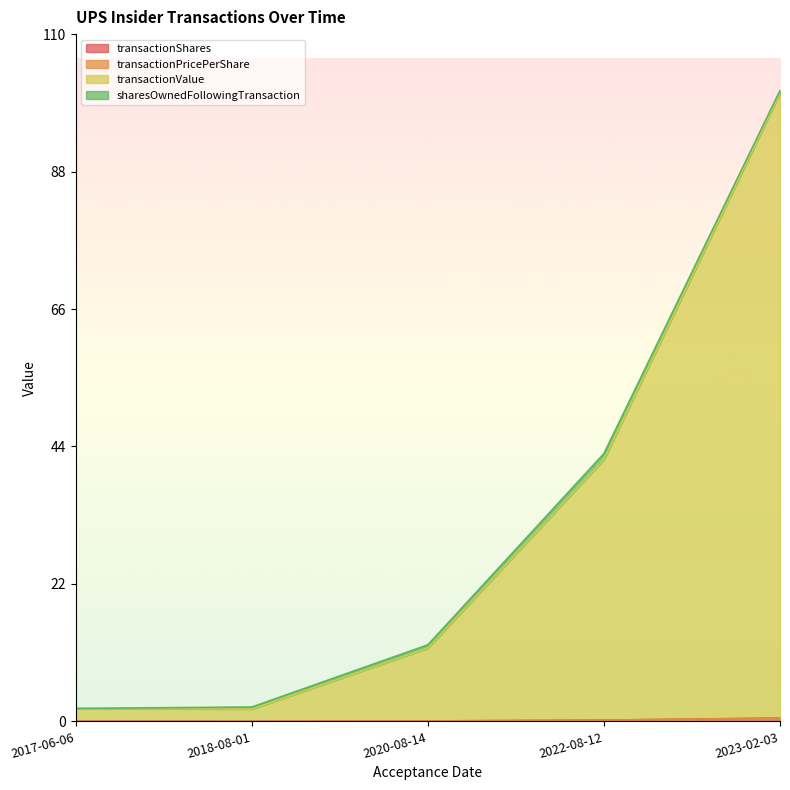

At which category is the sum across all series the highest?

2023-02-03